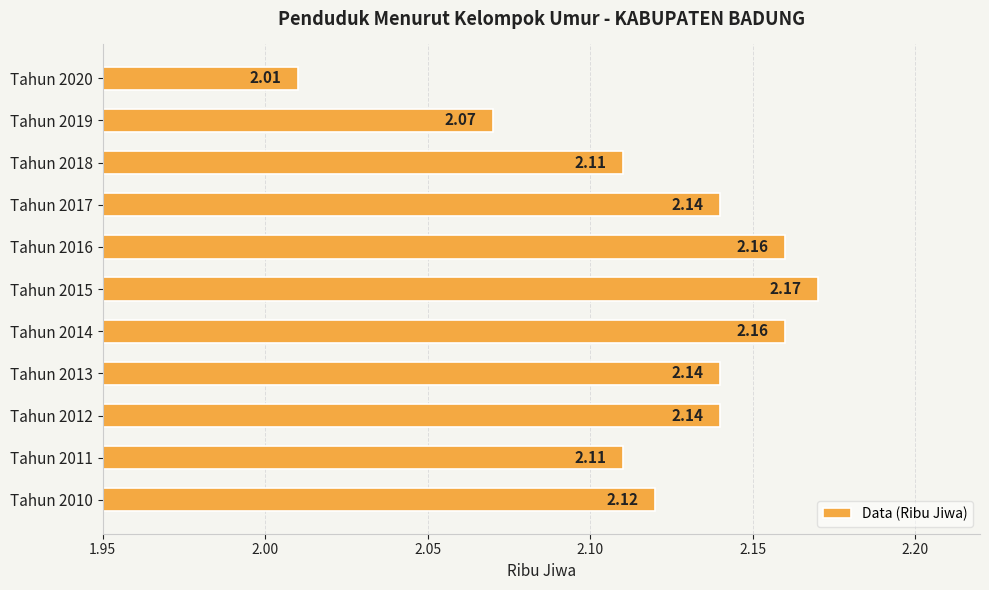

What is the smallest value displayed?

2.0